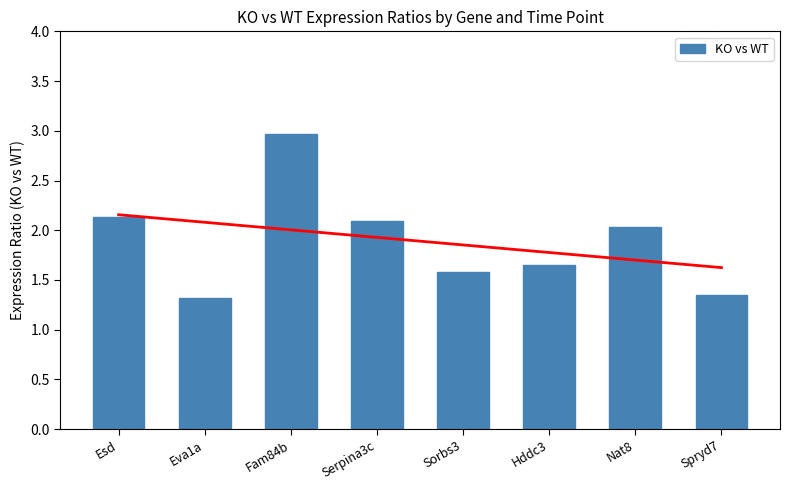

Which has a higher value, Spryd7 or Esd?

Esd